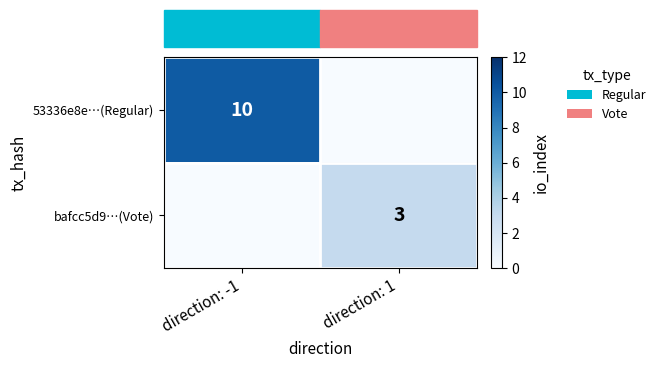

Is it true that bafcc5d9…(Vote) equals 5 at direction: 1?

False